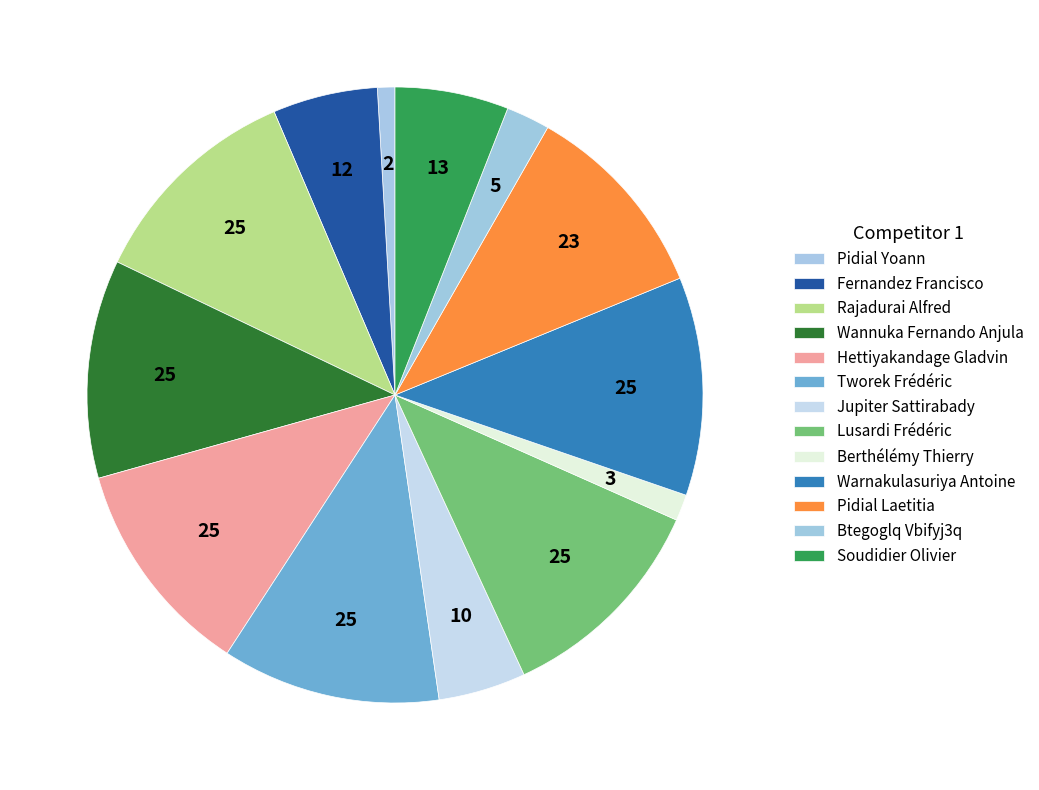

How many segments does this pie chart have?

13